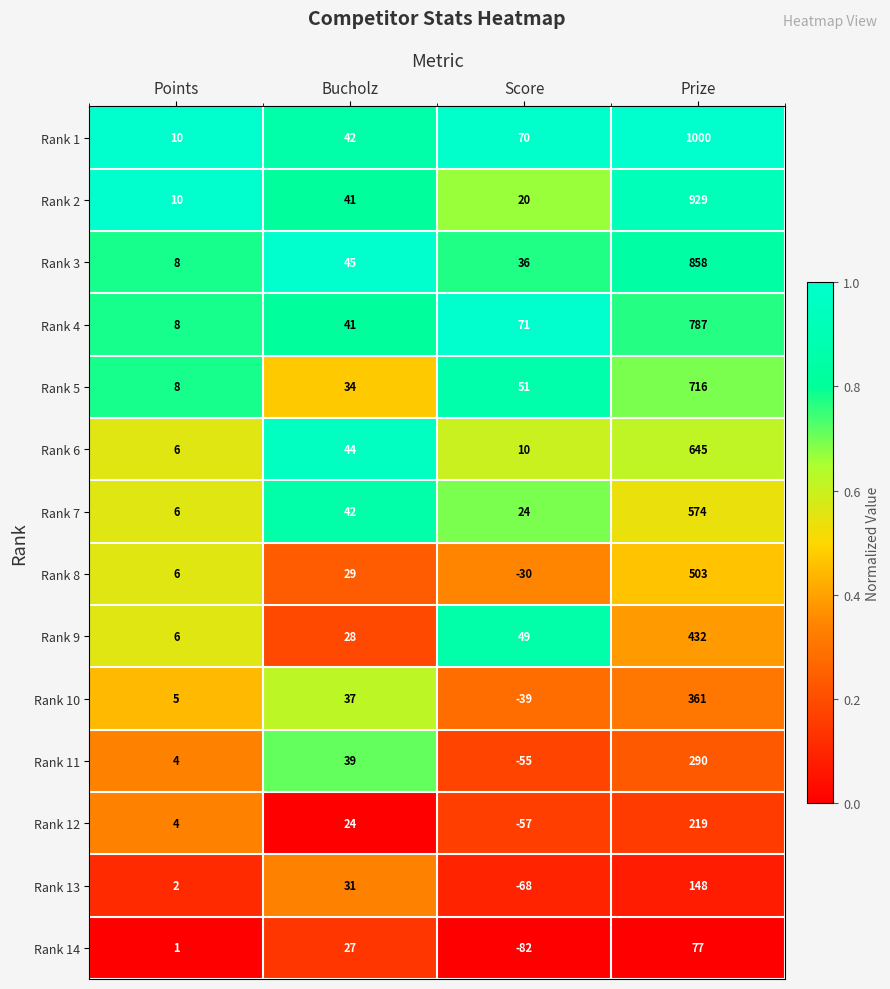

Which series changed the most between Score and Prize?

Rank 1